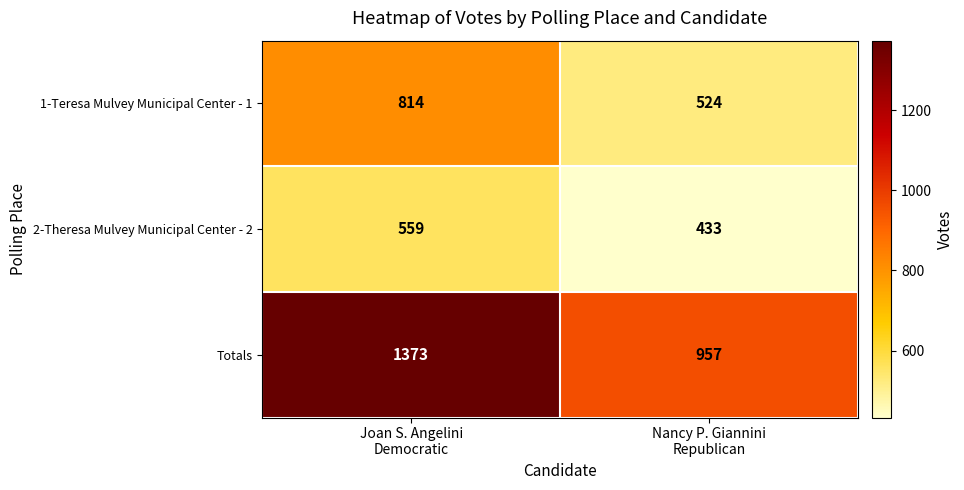

Which series has the largest total across all categories?

Totals